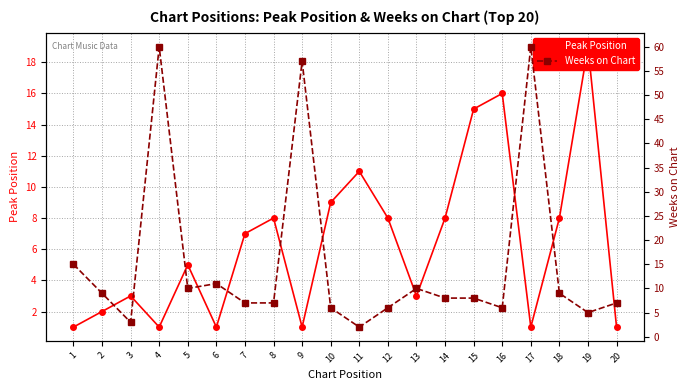

At 9, list the series in order from largest to smallest.

Weeks on Chart, Peak Position